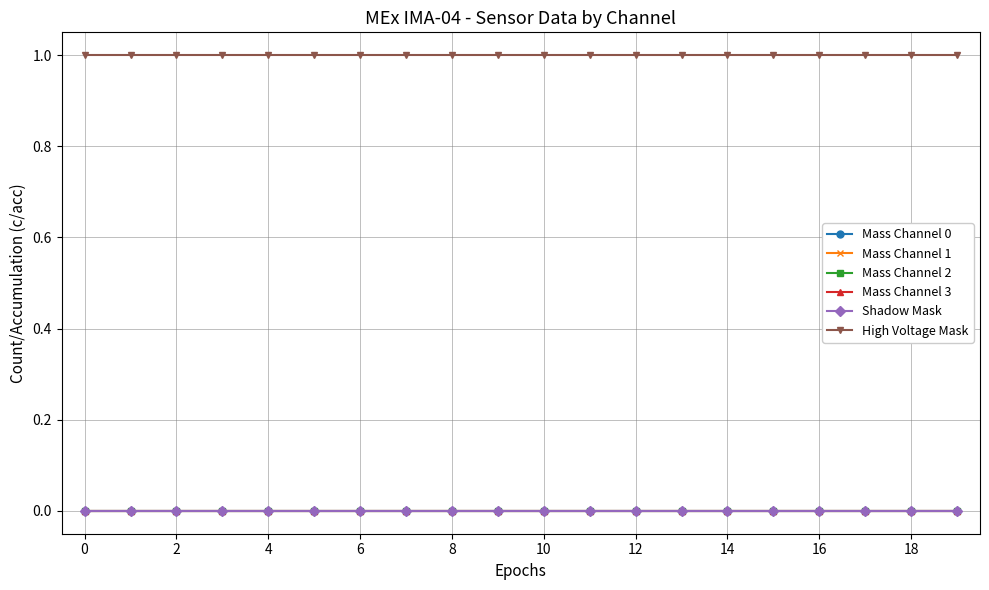

Is this an area chart (filled region under the line)?

No